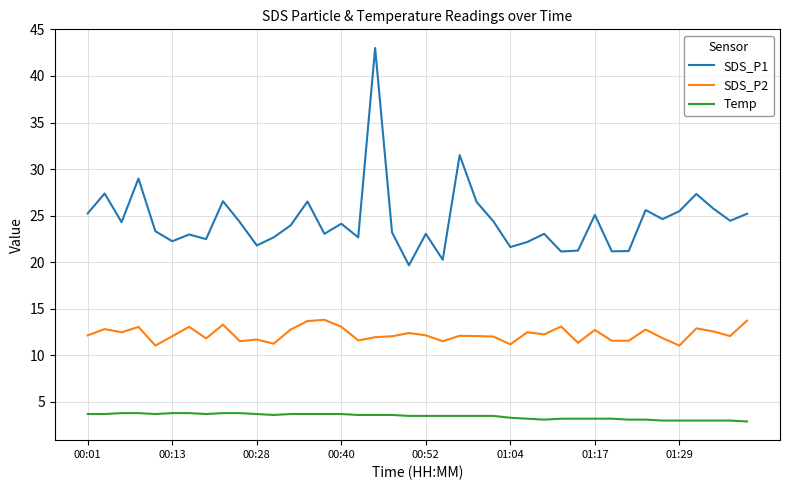

Which series has the widest spread of values?

SDS_P1